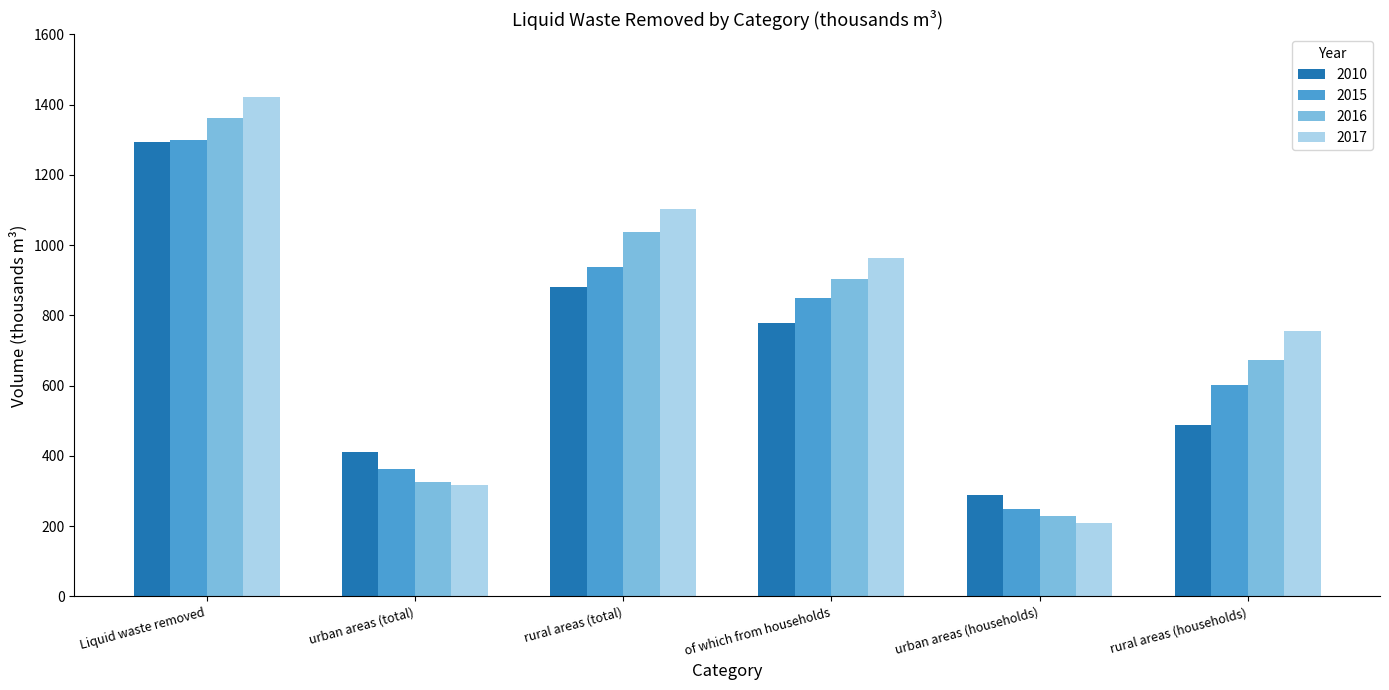

What is the label of the 2nd bar from the right?

urban areas (households)